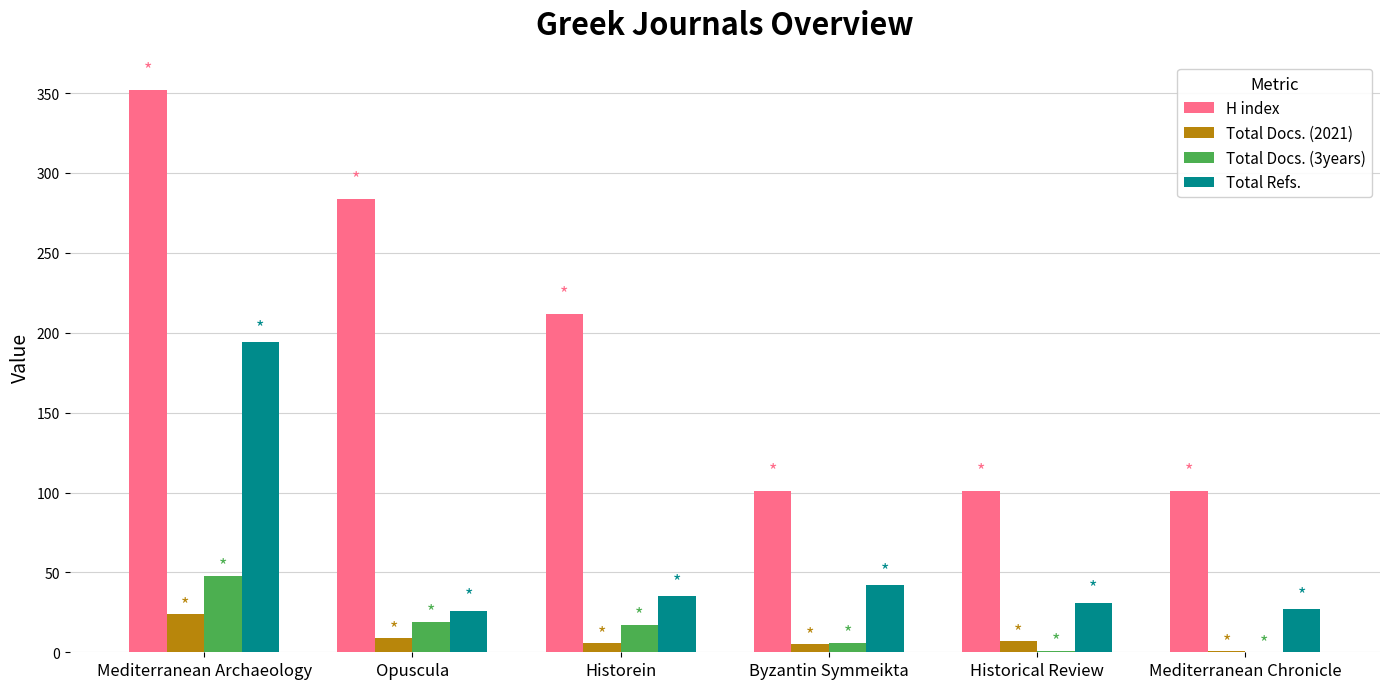

What is the sum of all Total Refs. values?

355